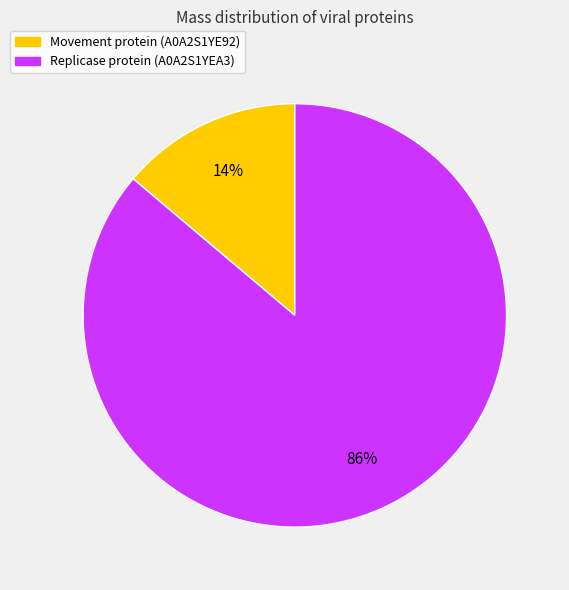

How many segments does this pie chart have?

2